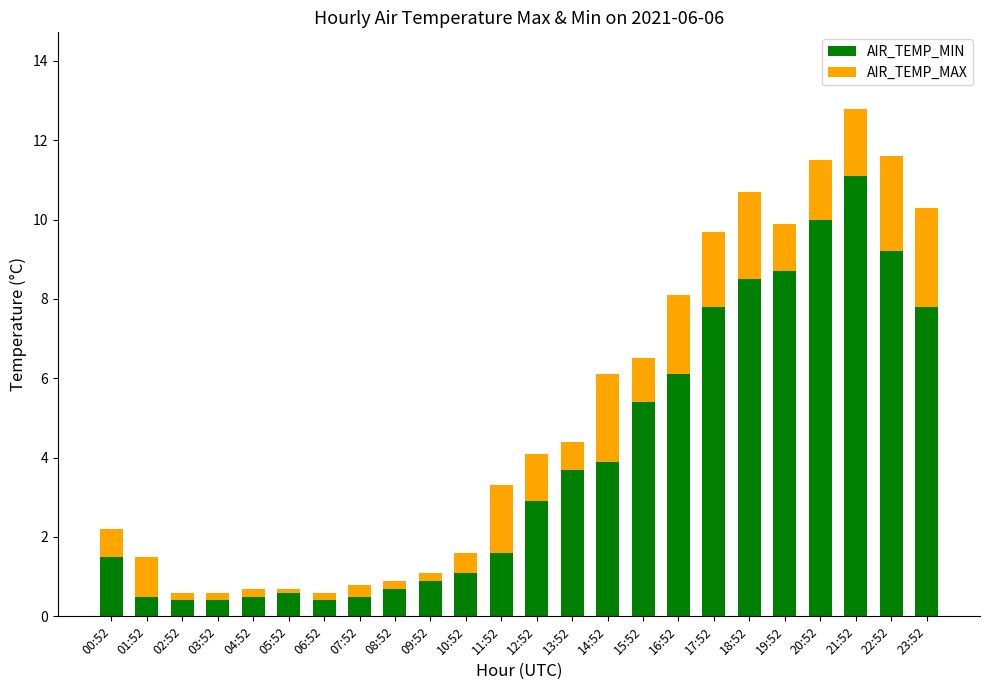

What is the difference between the maximum and minimum values in the AIR_TEMP_MIN series?

10.7